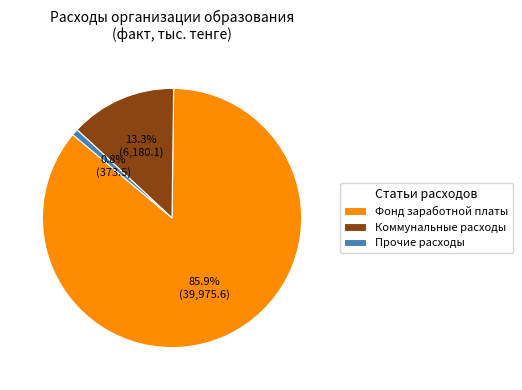

Which category accounts for the majority?

Фонд заработной платы